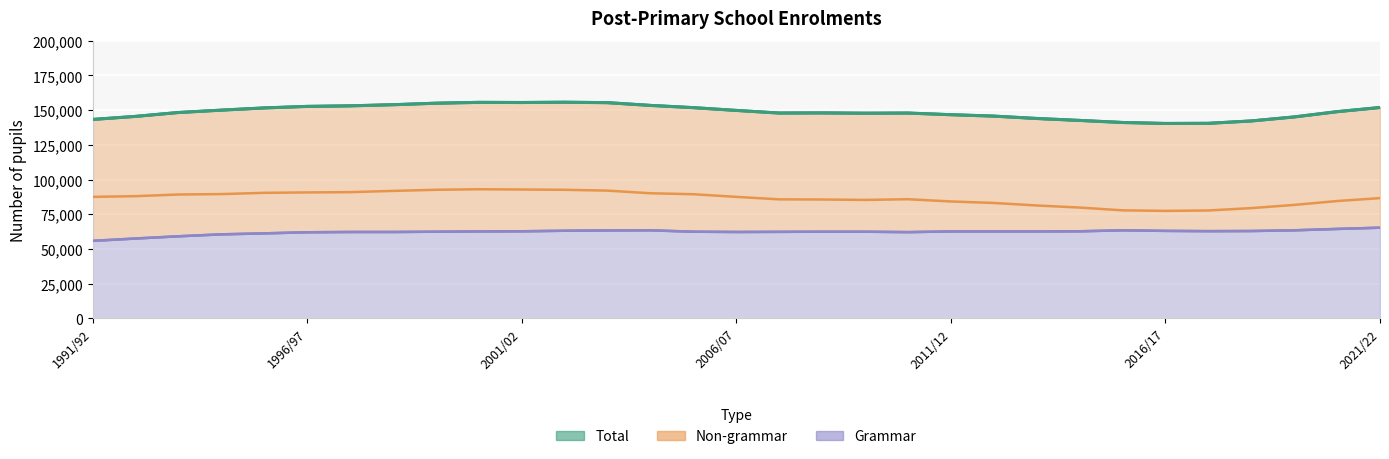

What is the difference between the second highest and second lowest values in the Non-grammar series?

15100